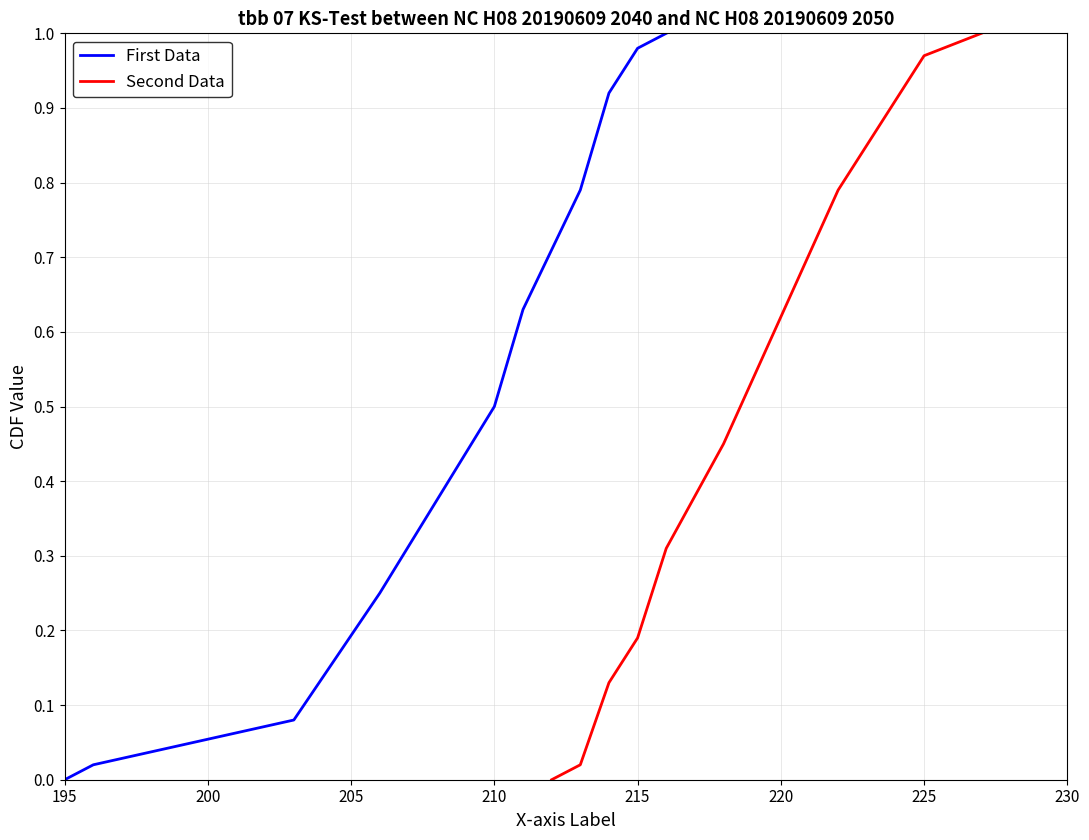

At which label does First Data reach its minimum?

195